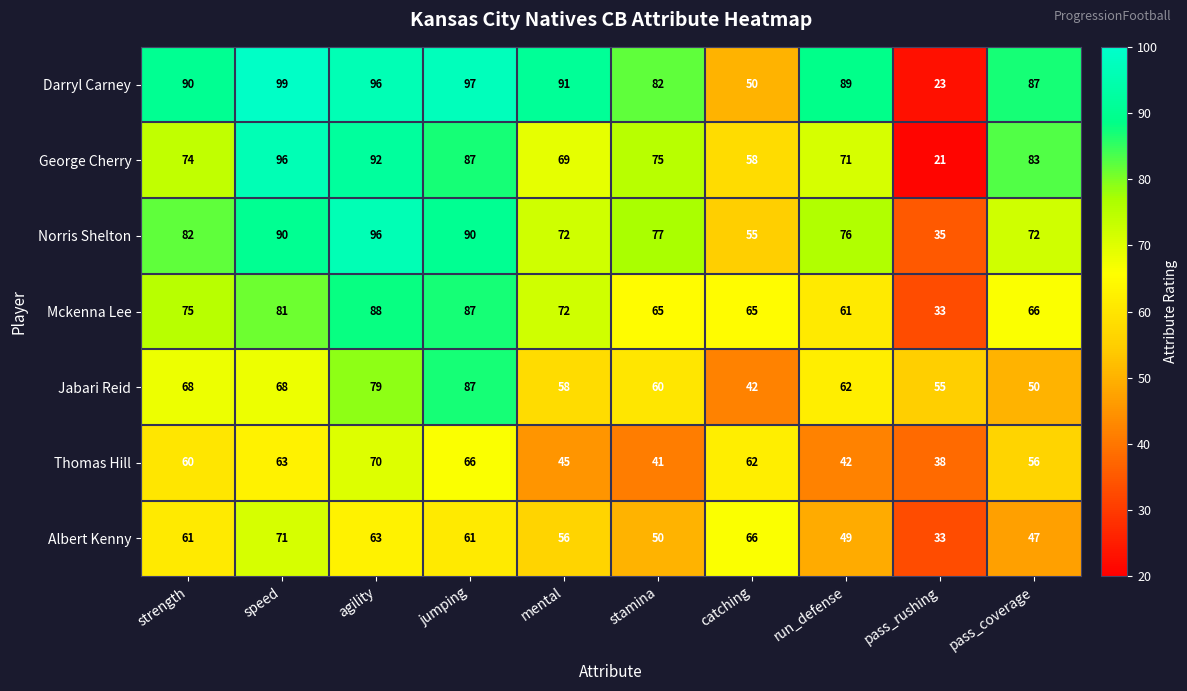

Rank the series at run_defense from highest to lowest value.

Darryl Carney, Norris Shelton, George Cherry, Jabari Reid, Mckenna Lee, Albert Kenny, Thomas Hill